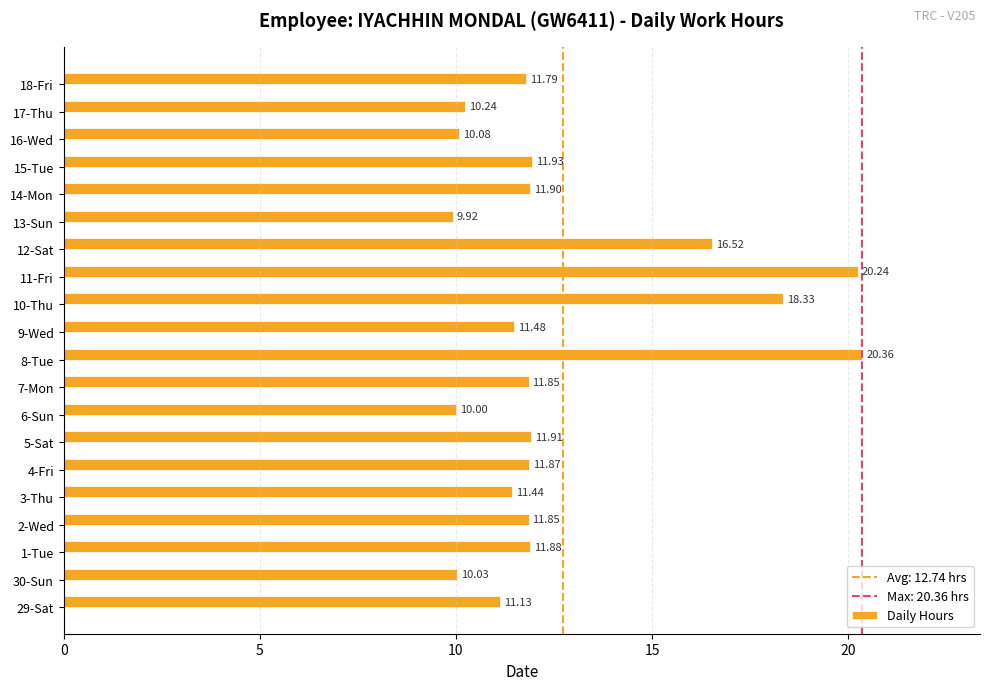

What is the sum of all values?

254.8